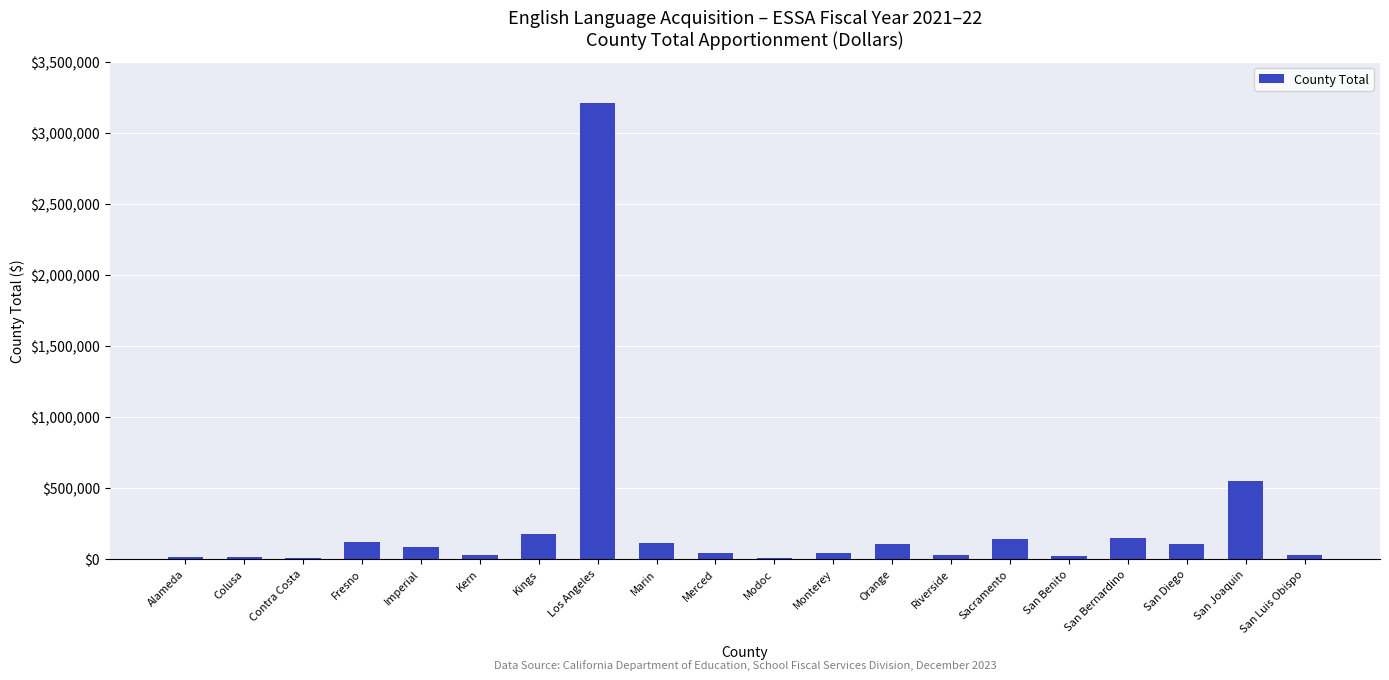

What is the difference between the values at San Luis Obispo and Monterey?

14953